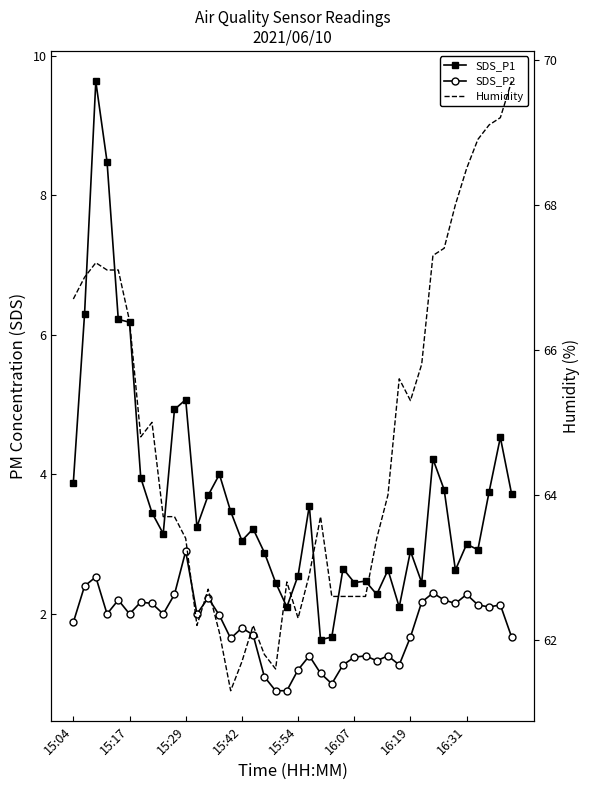

True or false: Humidity and SDS_P1 cross at least once.

False